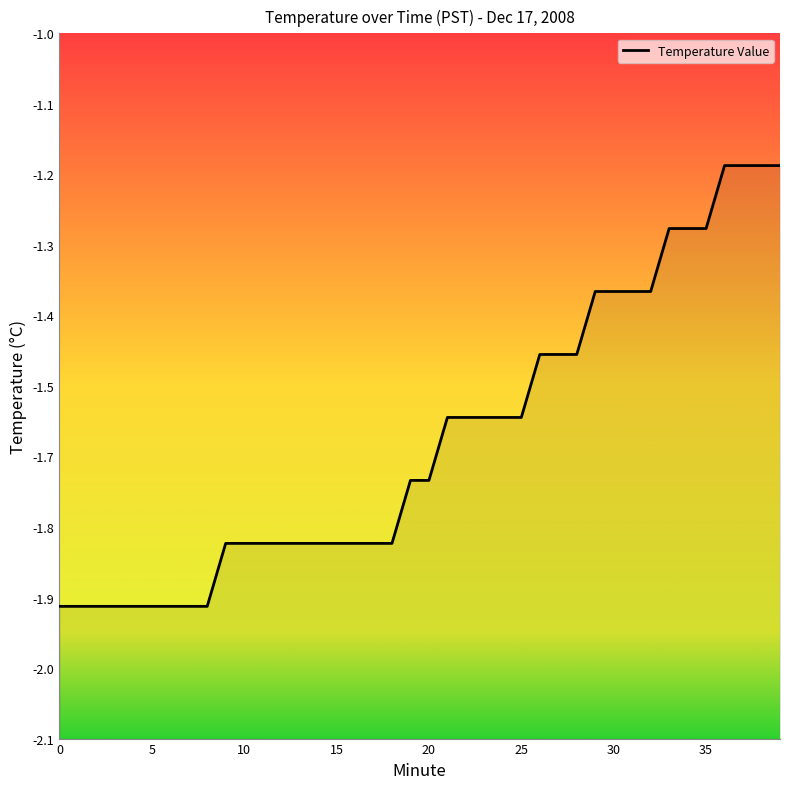

How many lines are shown in the chart?

1